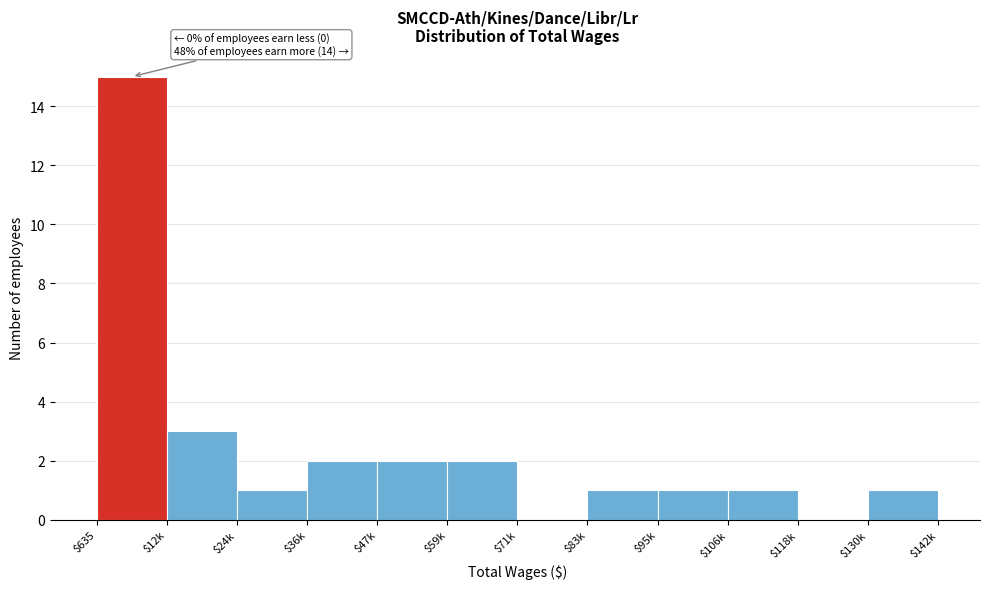

The chart shows a value of 0 at $71k. True or false?

True